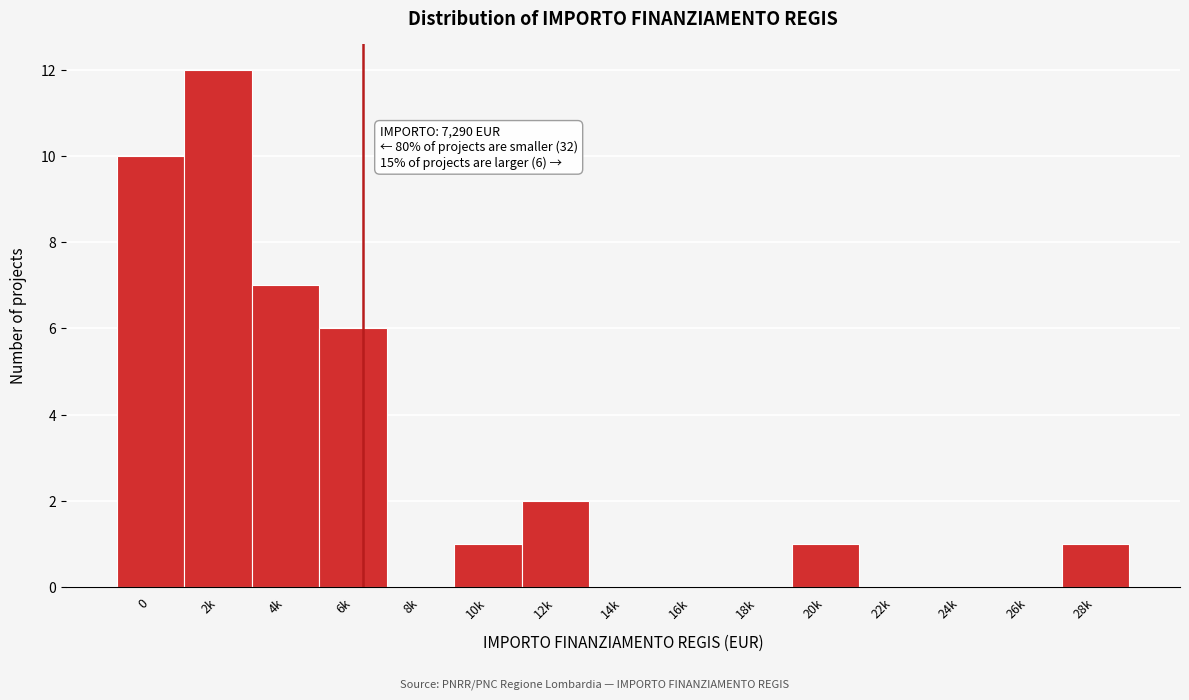

Reading right to left, extract all data points from this chart.

28k=1	26k=0	24k=0	22k=0	20k=1	18k=0	16k=0	14k=0	12k=2	10k=1	8k=0	6k=6	4k=7	2k=12	0=10